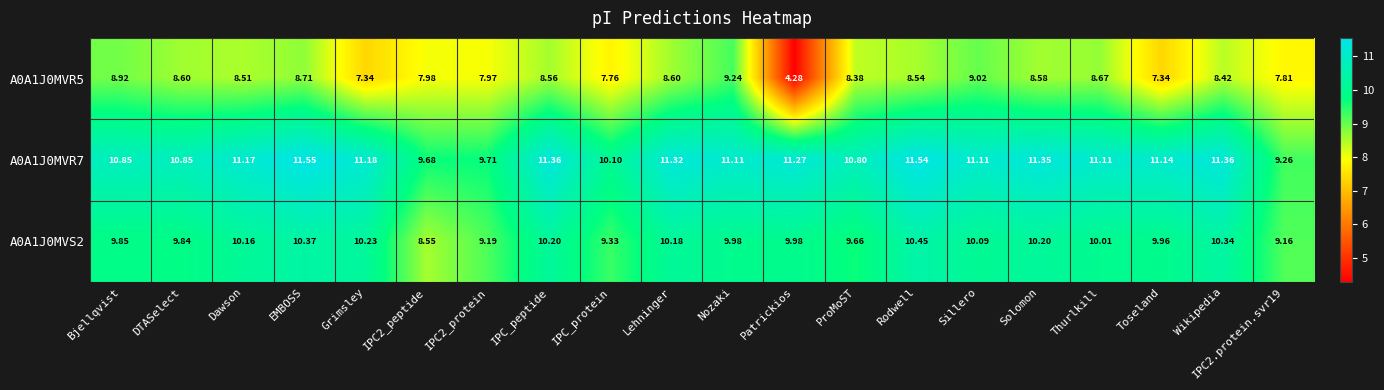

Which category has the highest value in the A0A1J0MVR7 series?

EMBOSS